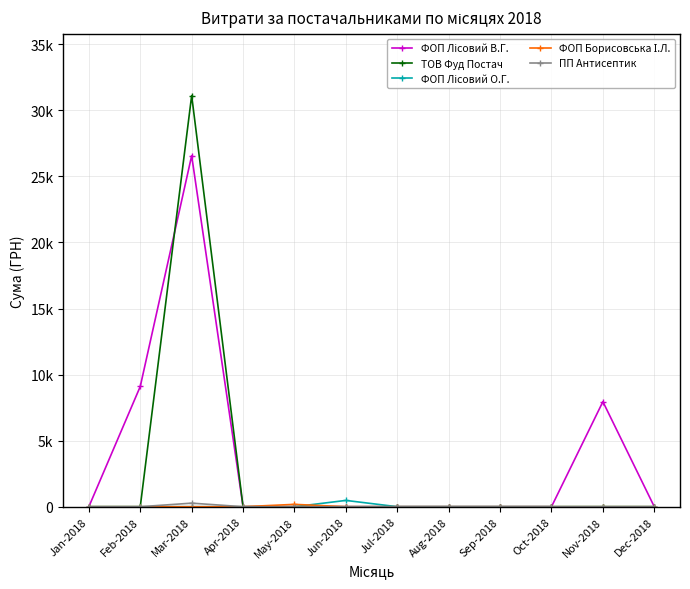

List the series in order of their peak value, lowest first.

ФОП Борисовська І.Л., ПП Антисептик, ФОП Лісовий О.Г., ФОП Лісовий В.Г., ТОВ Фуд Постач